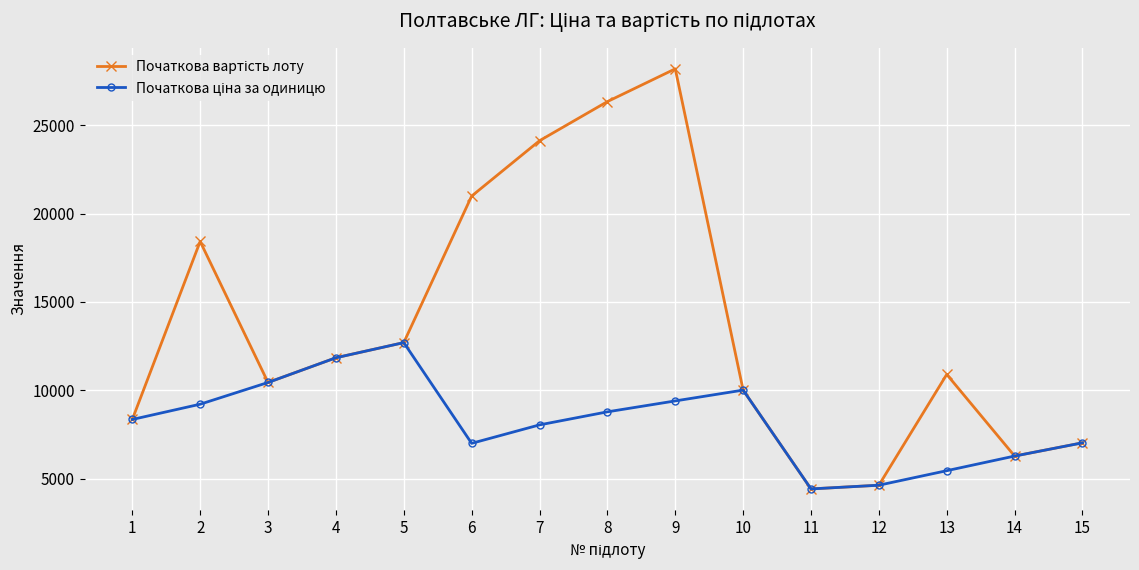

What is the spread (max minus min) of values at 6?

13992